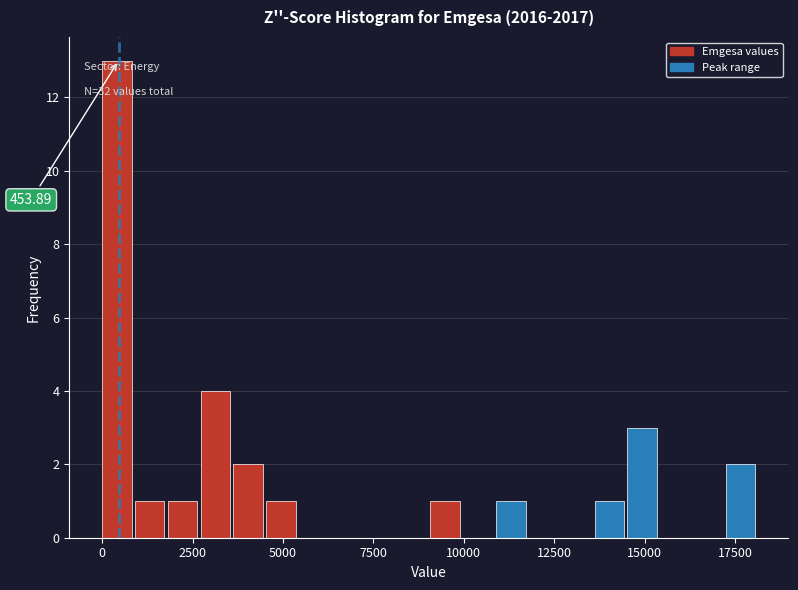

Around what value on the x-axis is the tallest bar? Give the approximate position of its centre, as read against the axis.

500